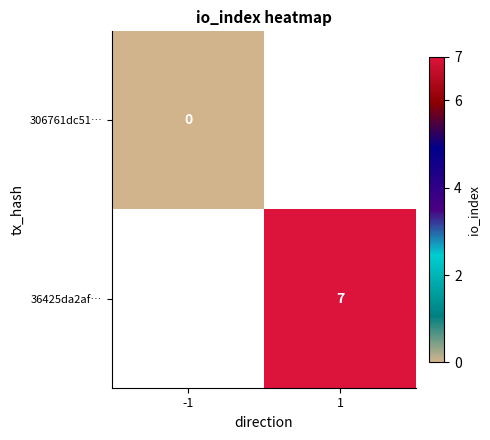

How many series are shown in this chart?

2